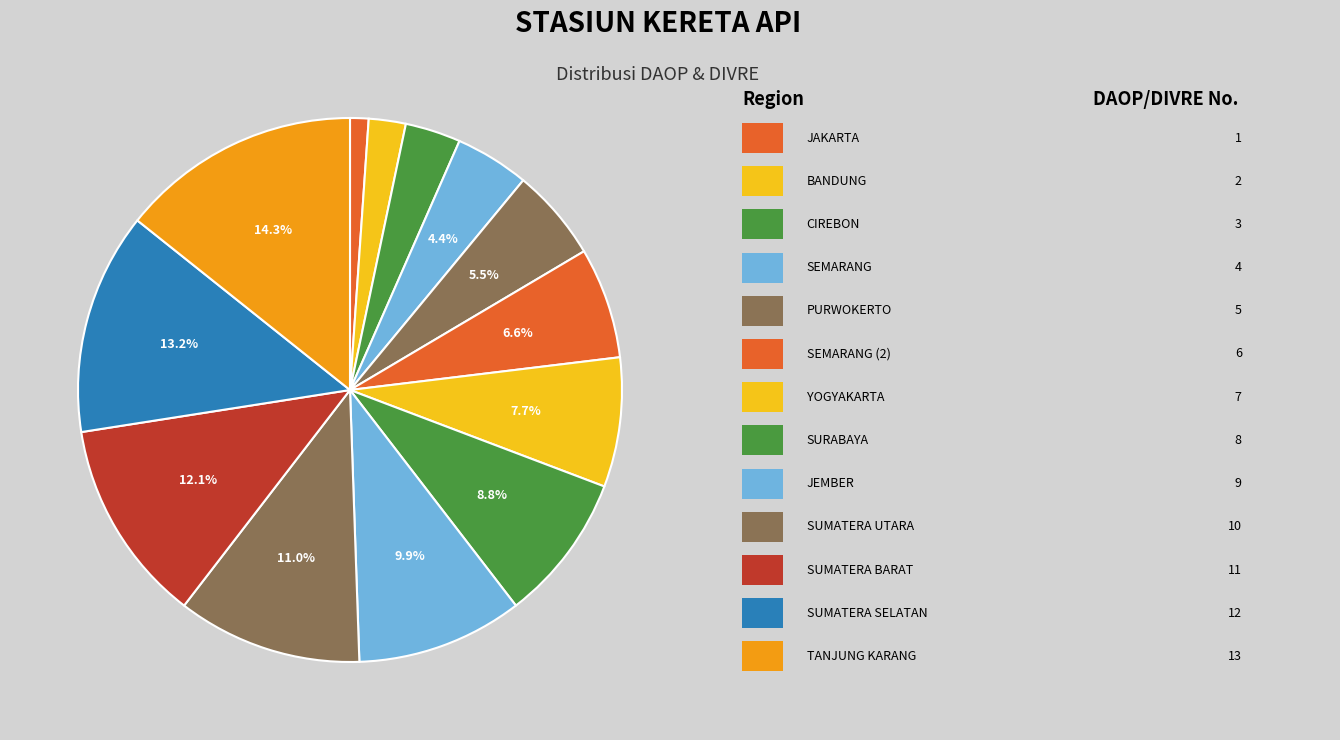

Count the number of slices in the pie.

13